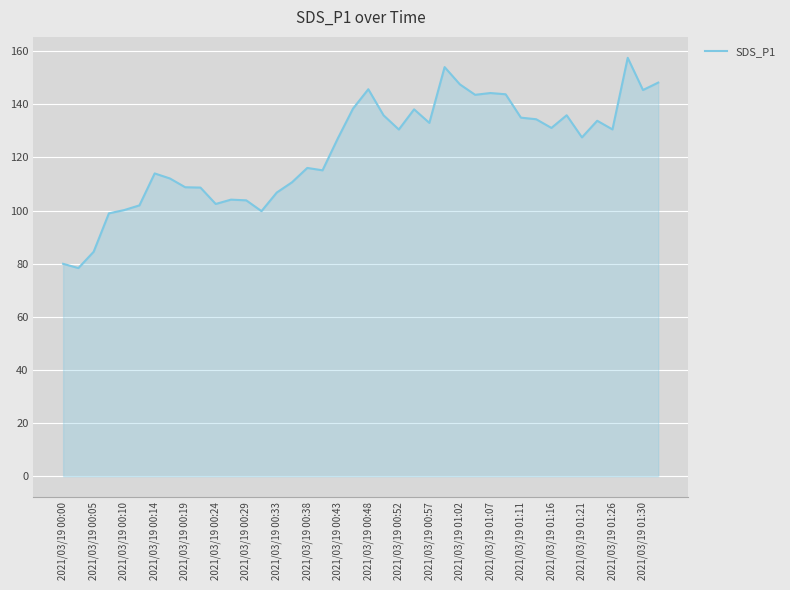

What is the difference between the maximum and minimum values?

79.2